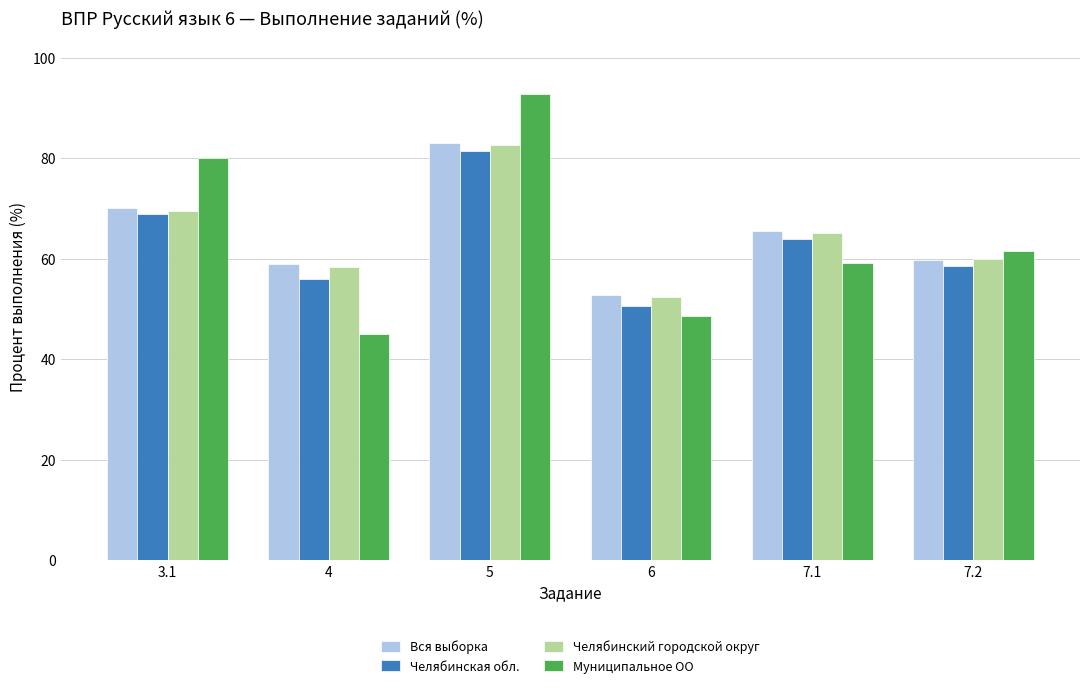

What value does the Вся выборка series have at 7.2?

59.8